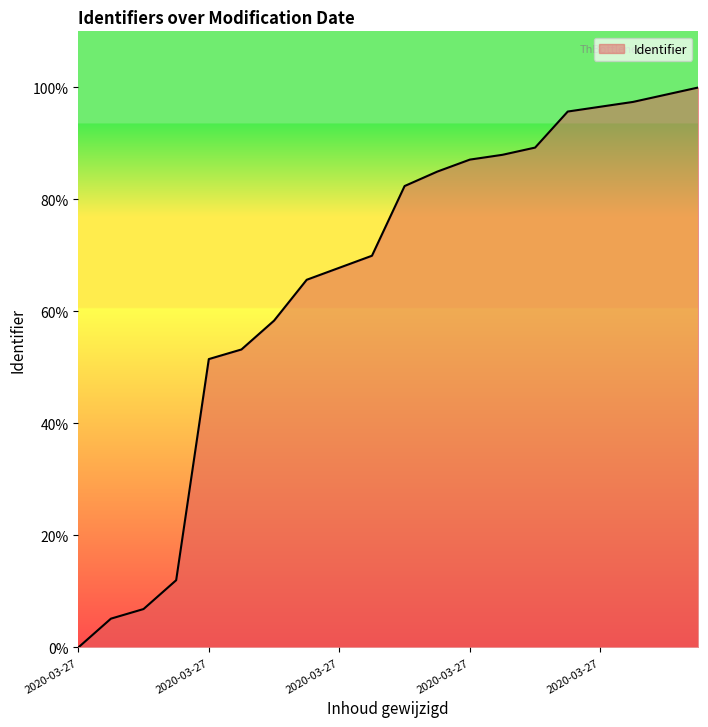

What is the difference between the maximum and minimum values?

100.0